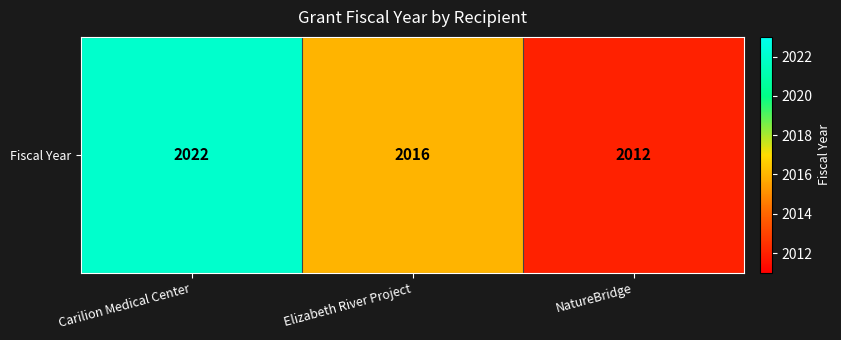

The chart shows a value of 2022 at Carilion Medical Center. True or false?

True